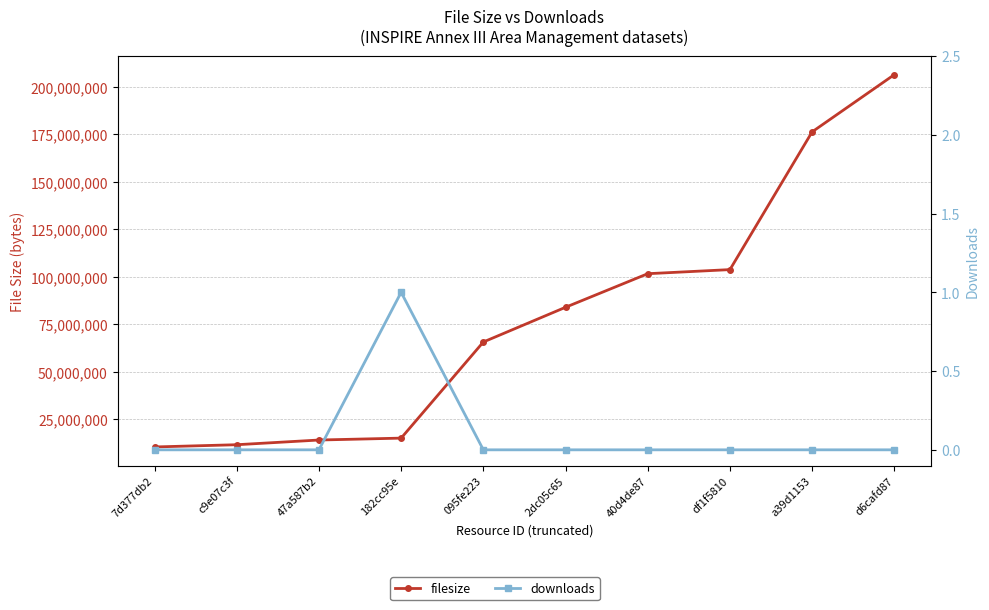

At which category does the chart reach its minimum across all series?

7d377db2